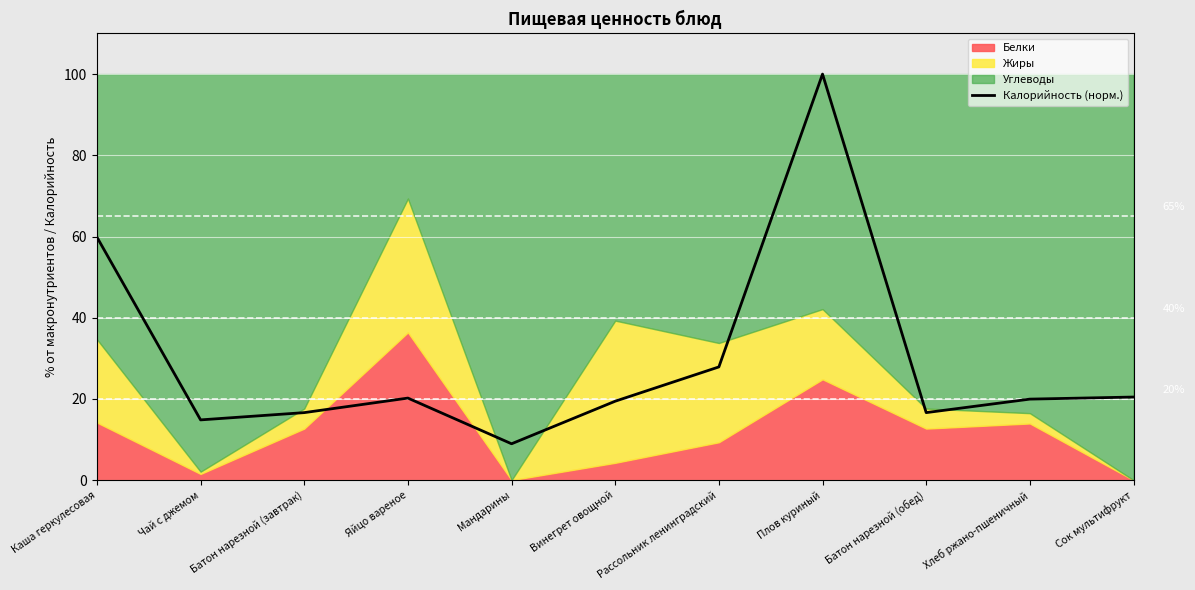

How many data points does each series have?

11